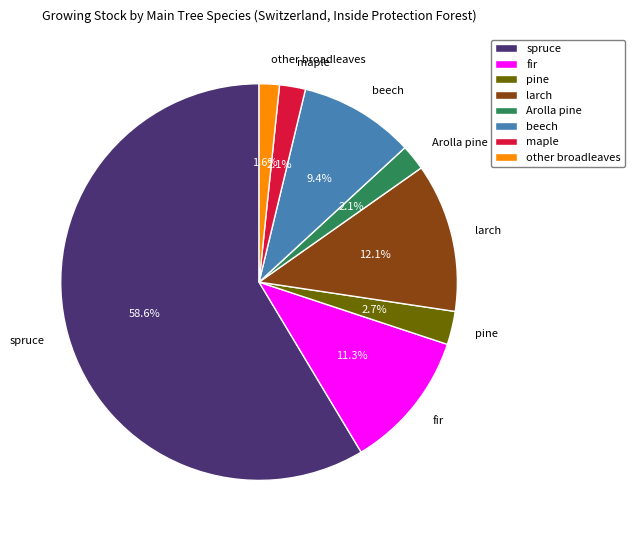

Between larch and other broadleaves, which is larger?

larch